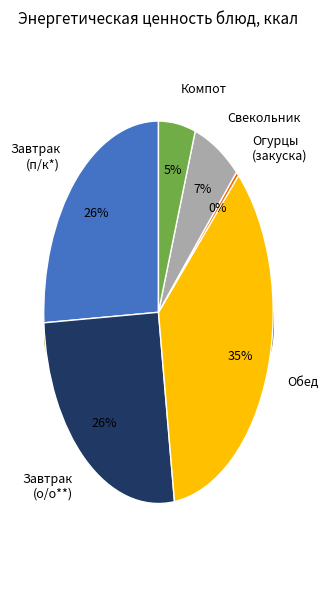

To the nearest percent, what is the difference between the largest and smallest slice percentages?

35%